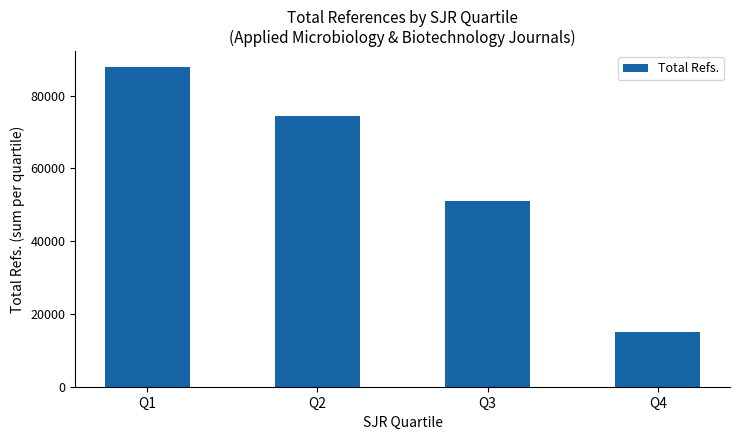

The chart shows a value of 51018 at Q3. True or false?

True